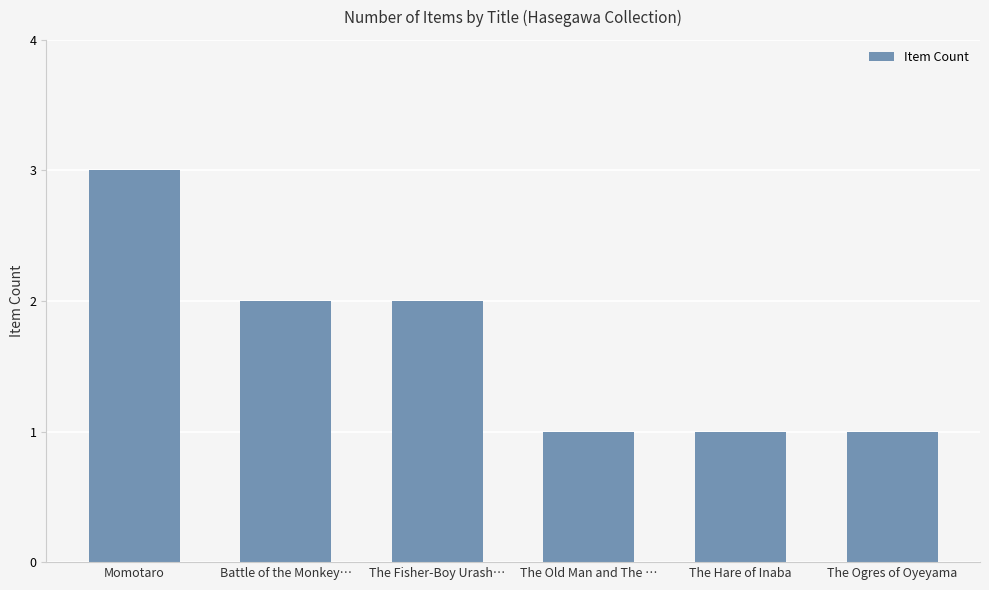

Reading left to right, transcribe all the data shown in this chart.

Momotaro=3	Battle of the Monkey…=2	The Fisher-Boy Urash…=2	The Old Man and The …=1	The Hare of Inaba=1	The Ogres of Oyeyama=1